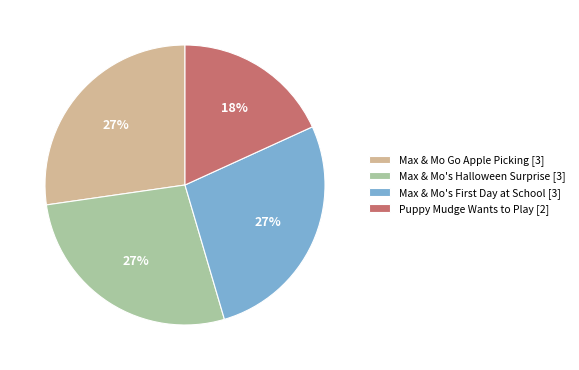

To the nearest percent, what is the difference between the largest and smallest slice percentages?

9%